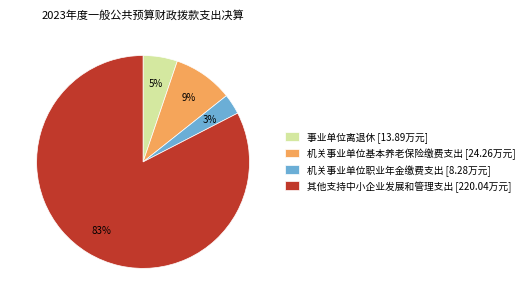

Approximately how many times larger is the value at 机关事业单位职业年金缴费支出 [8.28万元] compared to 事业单位离退休 [13.89万元]?

0.6